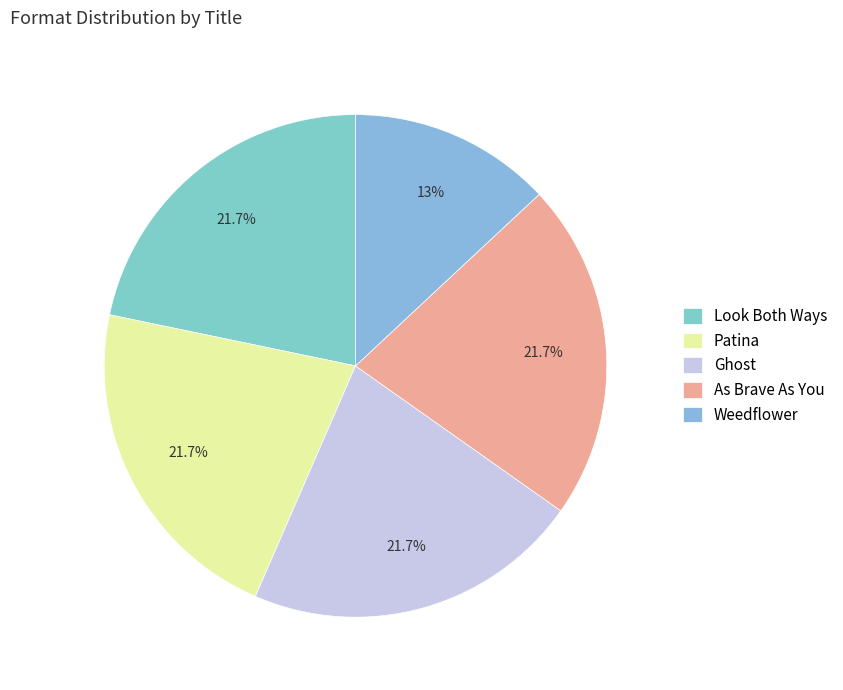

To the nearest percent, what percentage of the pie is Weedflower?

13%